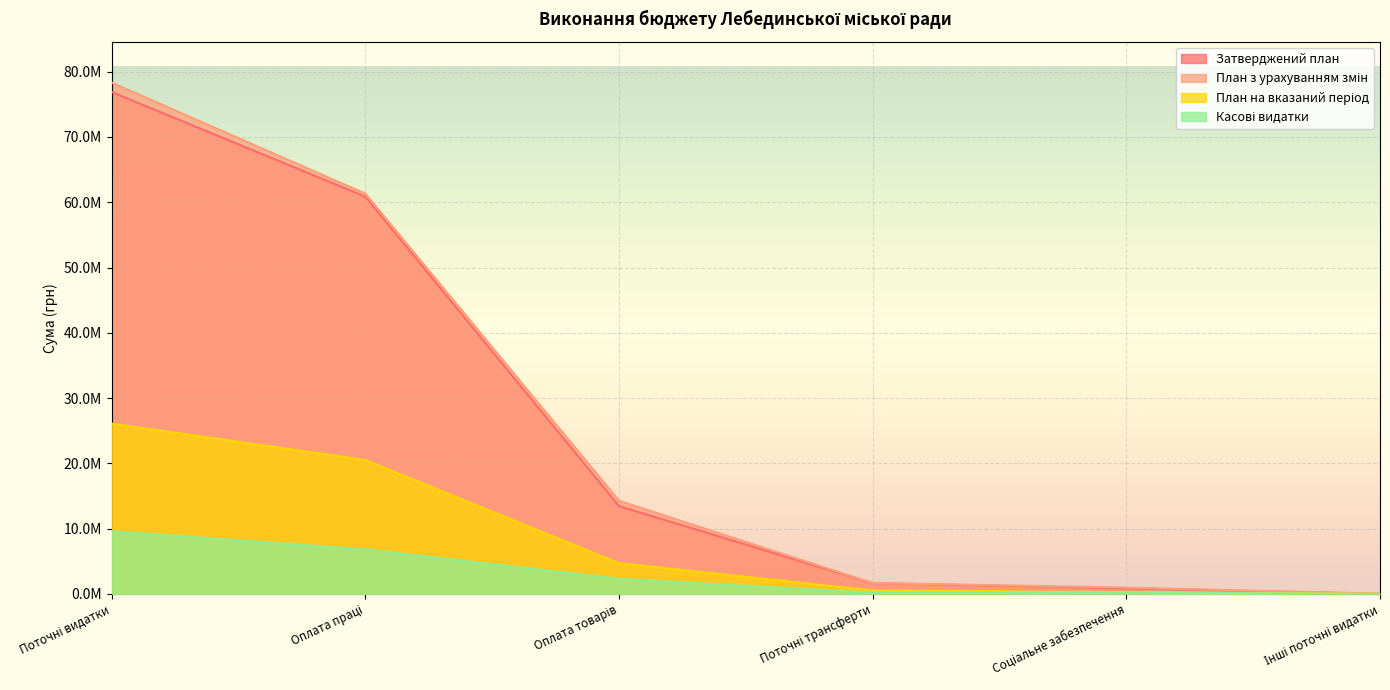

At which category does the chart reach its peak across all series?

Поточні видатки